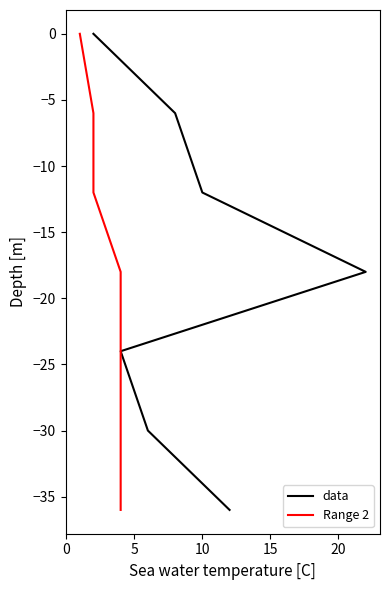

At how many categories does at least one series exceed -21?

4